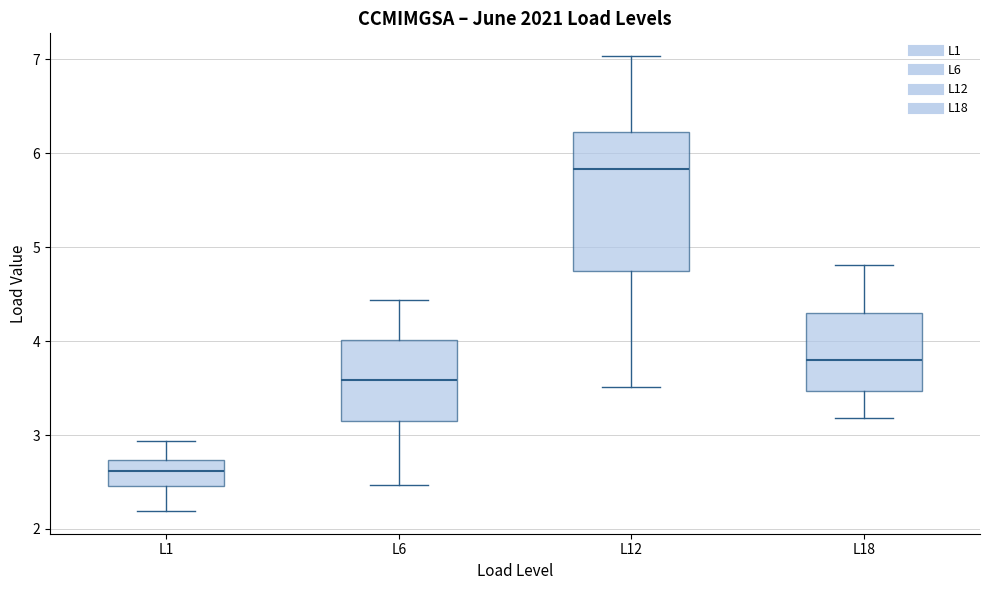

Reading left to right, transcribe this box plot: for each box, give where its median line is, the range the box spans, and where its two whiskers end, as read against the y-axis. The values are not printed on the chart, so give them approximately, as read against the axis.

L1: median 2.6, box 2.5 to 2.7, whiskers 2.2 to 2.9
L6: median 3.6, box 3.1 to 4.0, whiskers 2.5 to 4.4
L12: median 5.8, box 4.8 to 6.2, whiskers 3.5 to 7.0
L18: median 3.8, box 3.5 to 4.3, whiskers 3.2 to 4.8